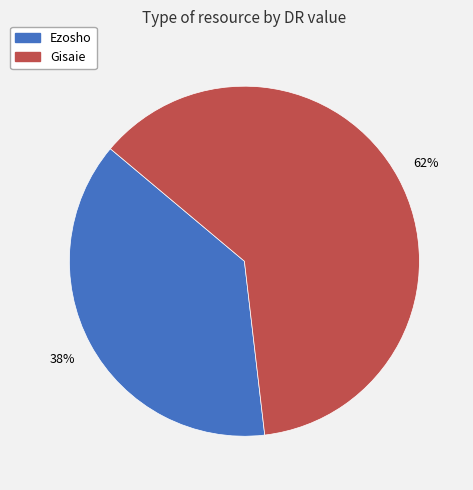

Do Ezosho and Gisaie together represent more than half of the pie?

Yes